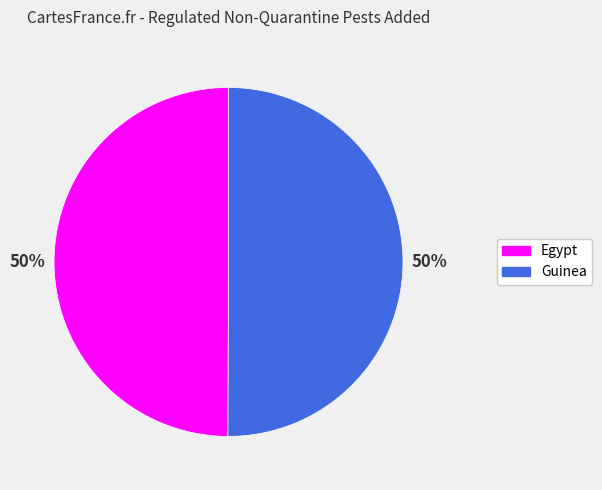

Is the sum of Guinea and Egypt greater than half?

Yes